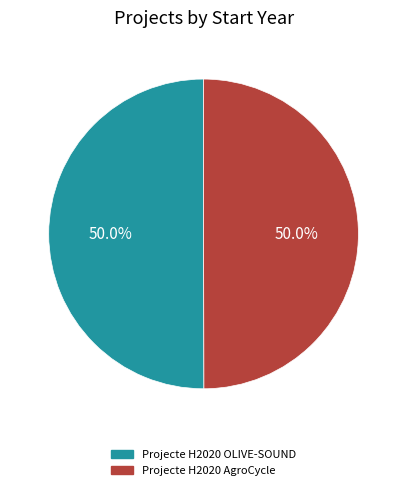

Approximately how many times larger is the value at Projecte H2020 AgroCycle compared to Projecte H2020 OLIVE-SOUND?

1.0